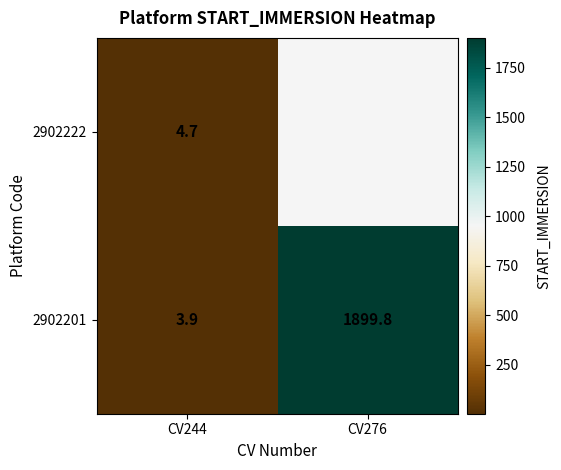

Count the number of data series in this chart.

2